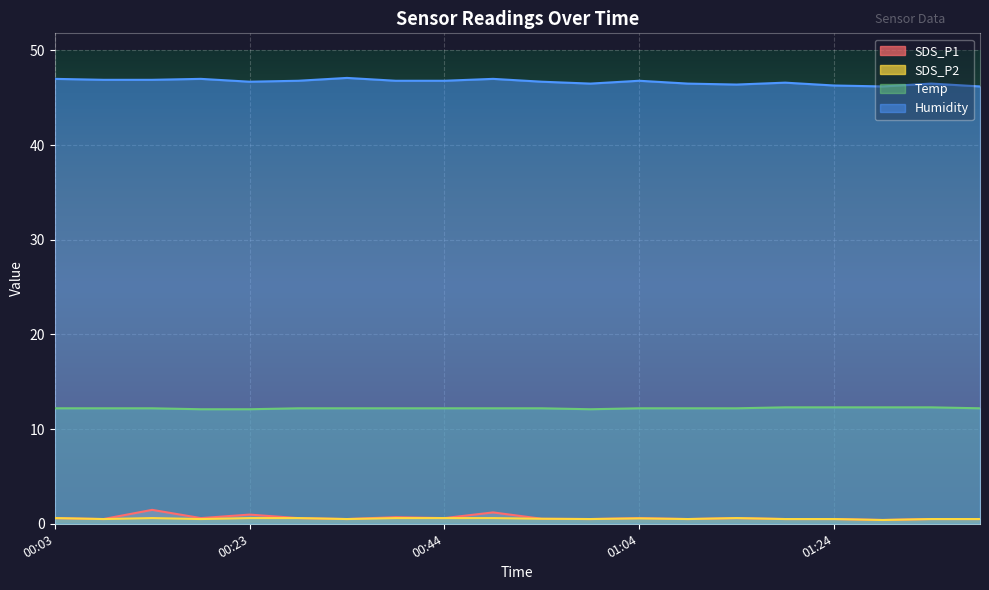

Which category has the highest value across all series?

00:33